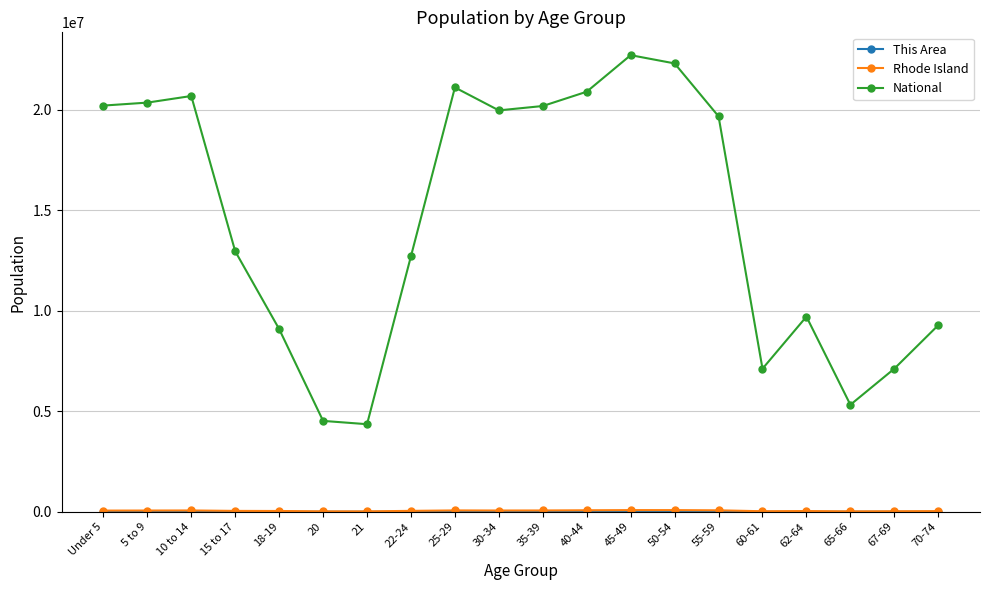

How many lines are shown in the chart?

3